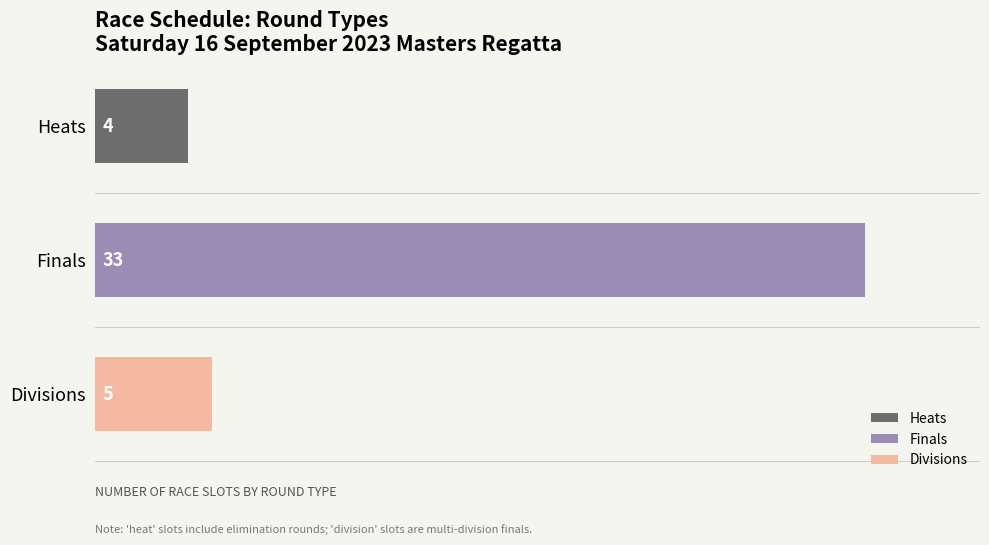

Reading top to bottom, transcribe all the data shown in this chart.

Heats=4	Finals=33	Divisions=5